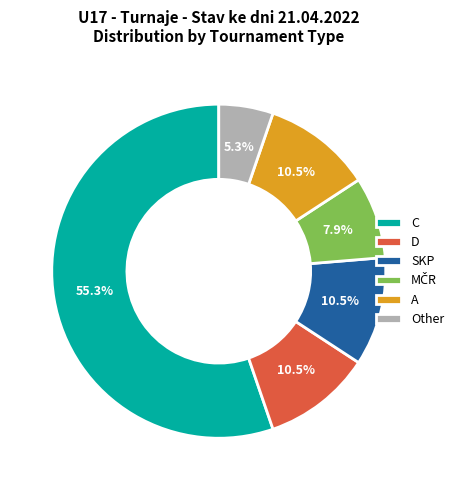

How many slices are in this pie chart?

6